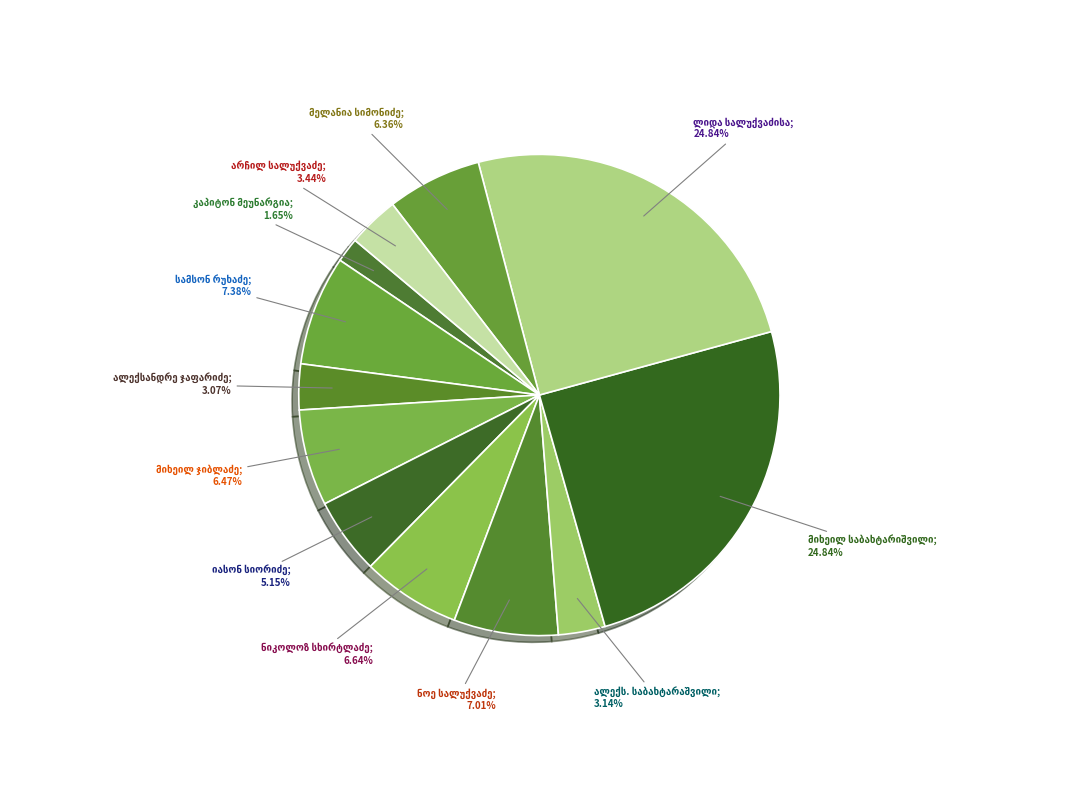

Is there any slice that represents more than half of the pie?

No